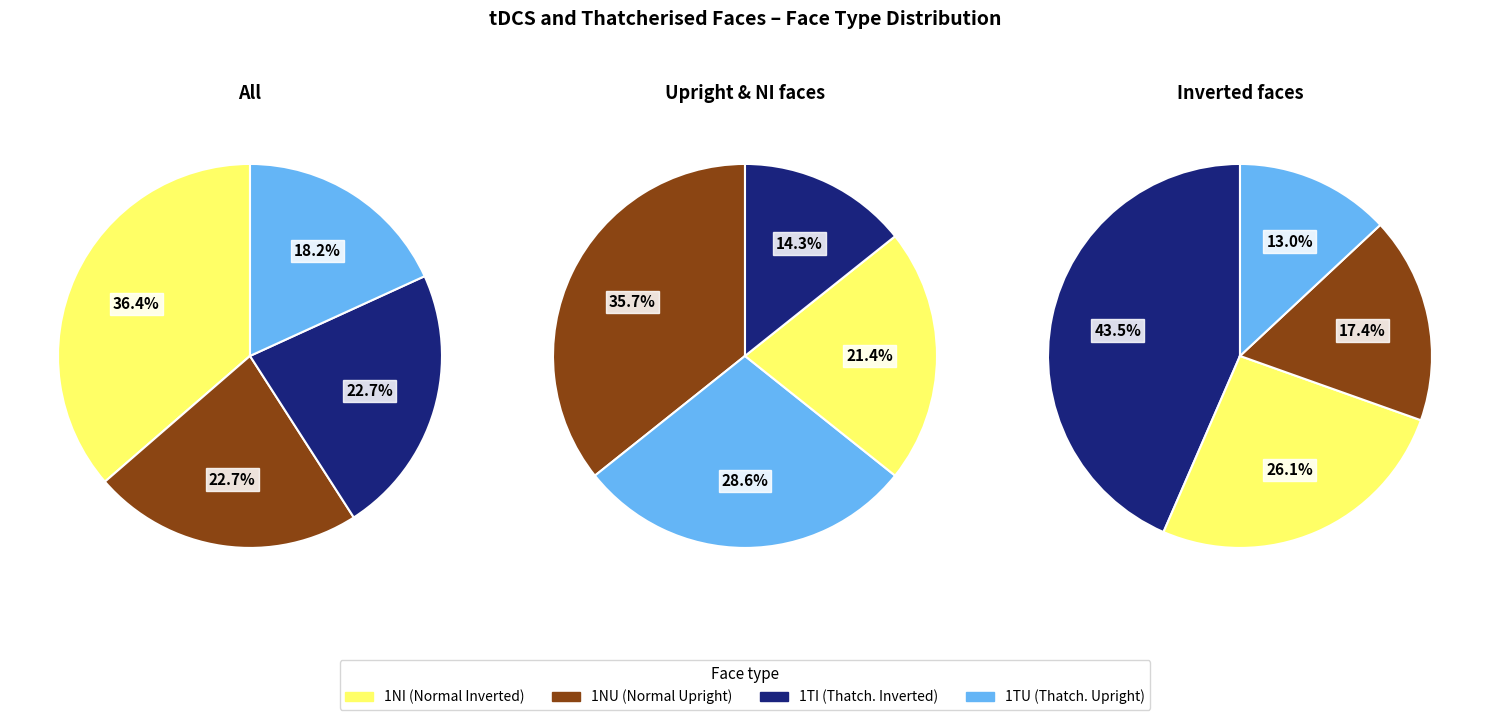

Is there any slice that represents more than half of the pie?

No